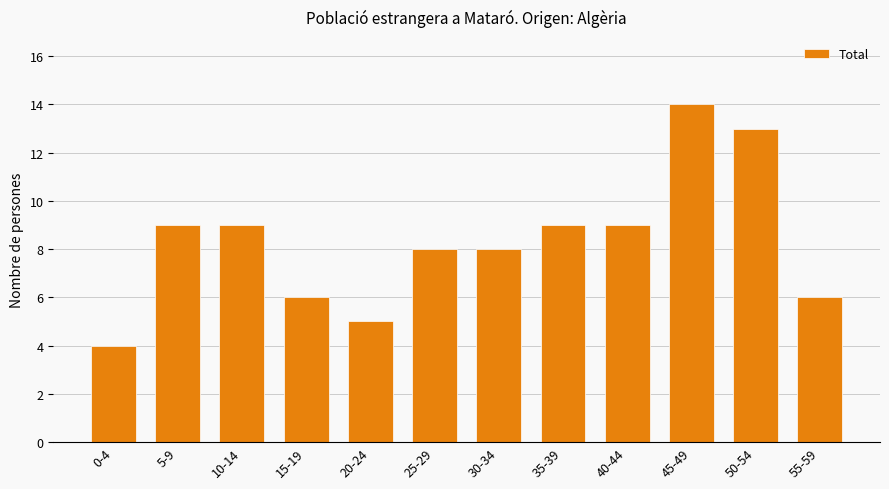

What is the ratio of the value at 35-39 to the value at 20-24?

1.8